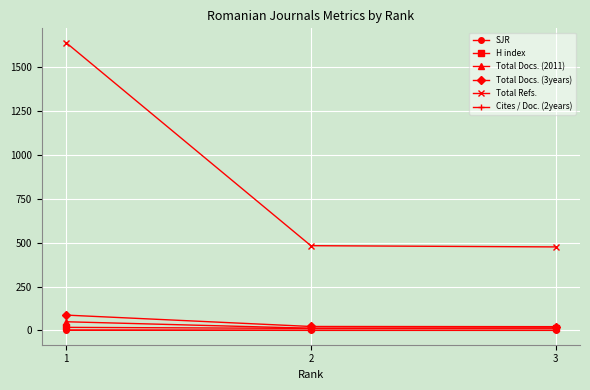

Is this an area chart (filled region under the line)?

No